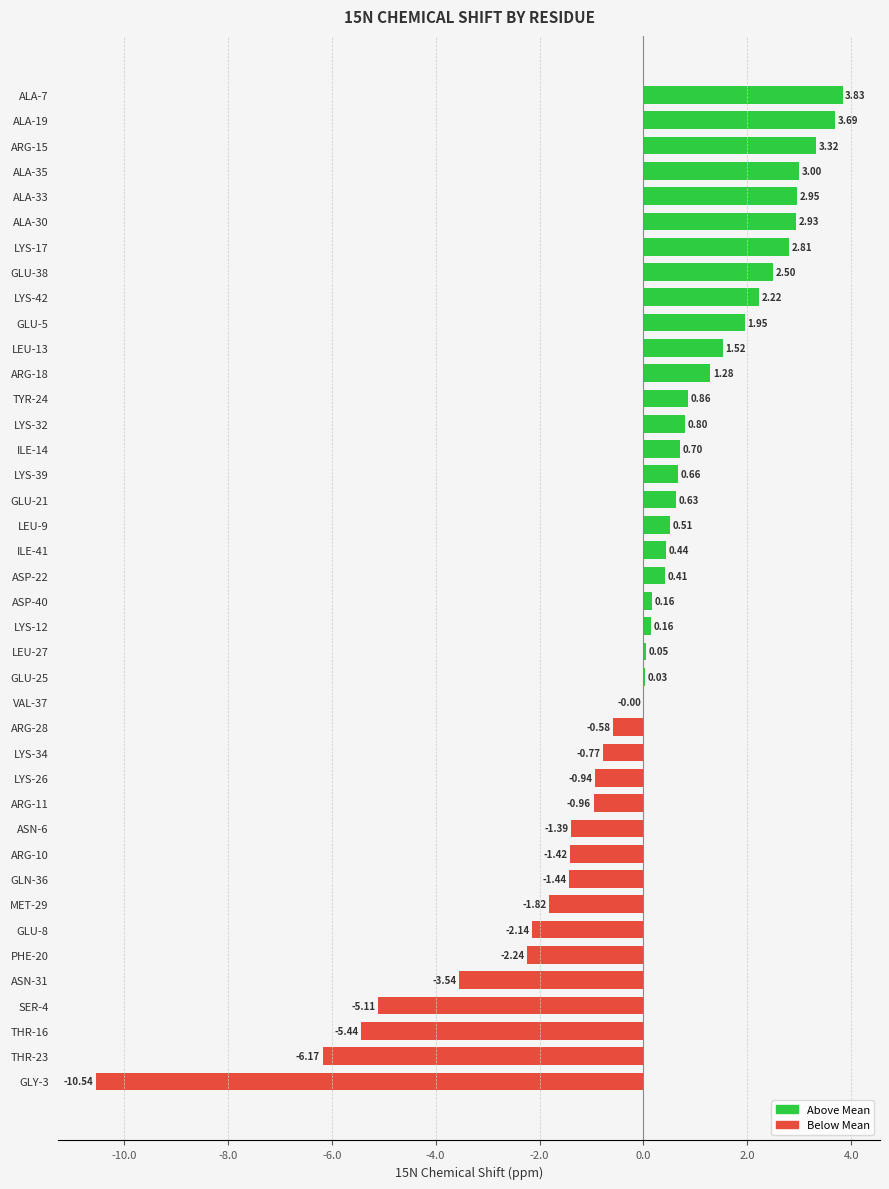

Which category has the highest value across all series?

ALA-7